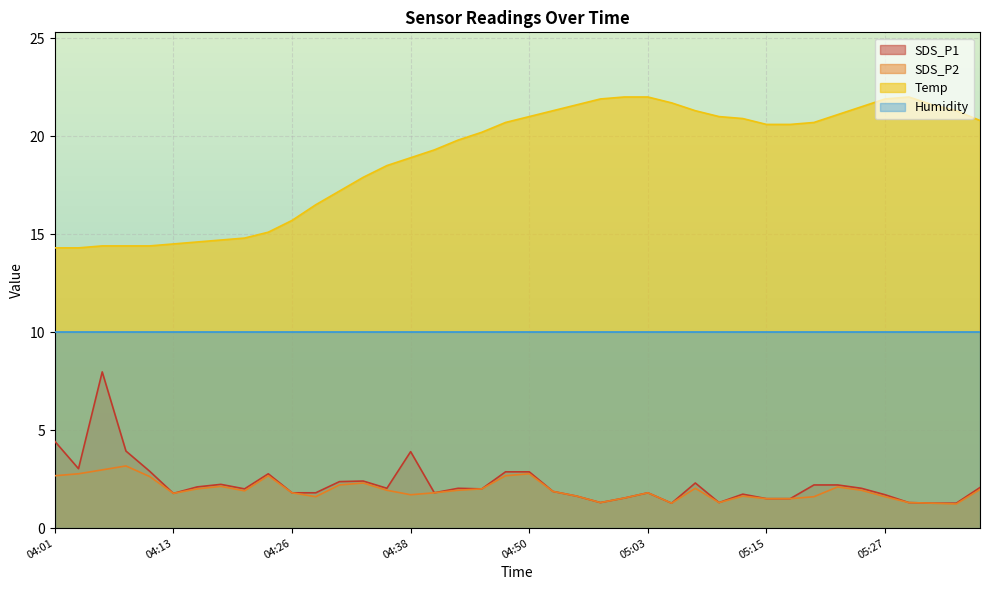

What is the minimum value shown in the chart?

1.2